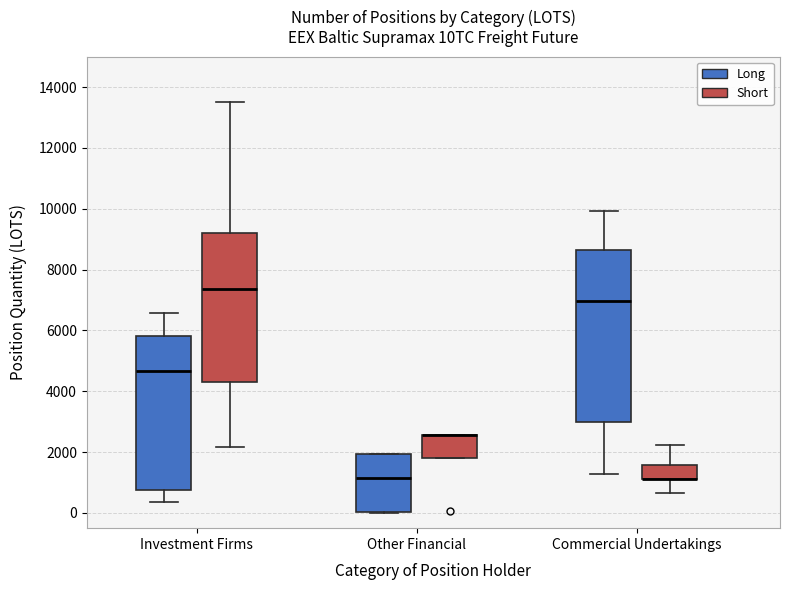

Reading left to right, read every box against the y-axis: the position of its median line, the range the box covers, and the ends of its whiskers. The values are not printed on the chart, so give them approximately, as read against the axis.

Investment Firms (Long): median 4600, box 800 to 5800, whiskers 400 to 6600
Investment Firms (Short): median 7400, box 4400 to 9200, whiskers 2200 to 13600
Other Financial (Long): median 1200, box 0 to 2000, whiskers 0 to 2000
Other Financial (Short): median 2600 (drawn on the box's upper edge), box 1800 to 2600, whiskers 1800 to 2600
Commercial Undertakings (Long): median 7000, box 3000 to 8600, whiskers 1200 to 10000
Commercial Undertakings (Short): median 1200 (drawn on the box's lower edge), box 1200 to 1600, whiskers 600 to 2200